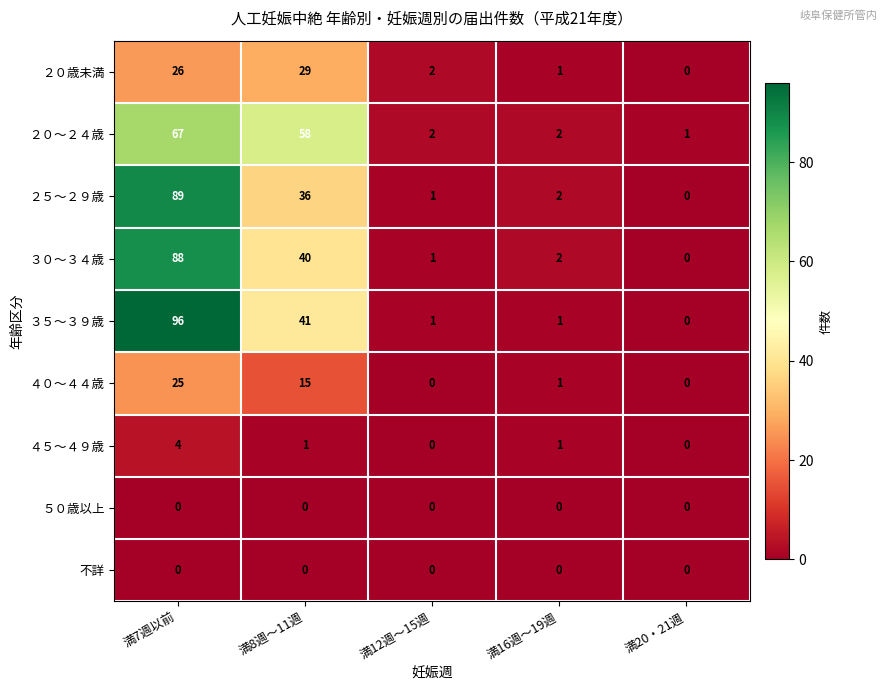

True or false: ２５～２９歳 has a value of 48 at 満7週以前.

False